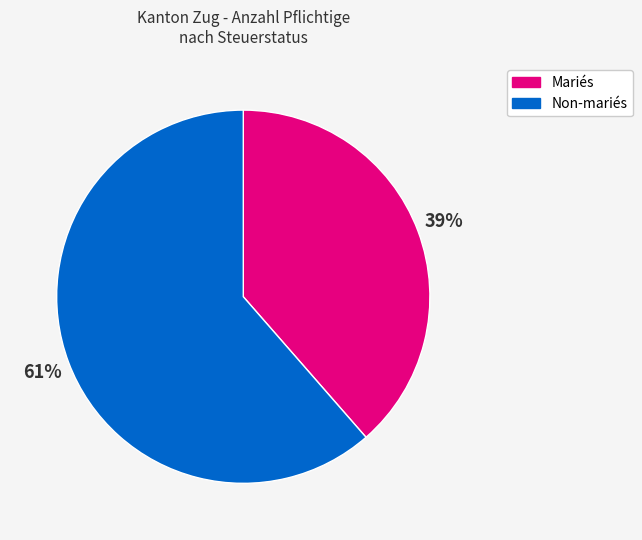

To the nearest percent, what is the average slice percentage?

50%